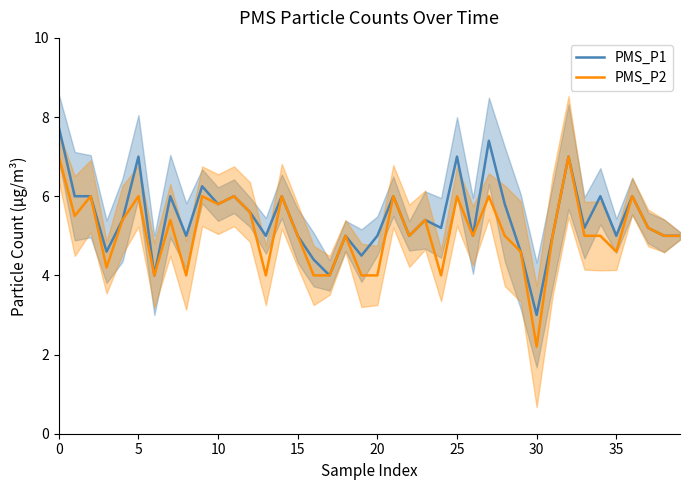

What is the difference between the highest and lowest values at 35?

0.6